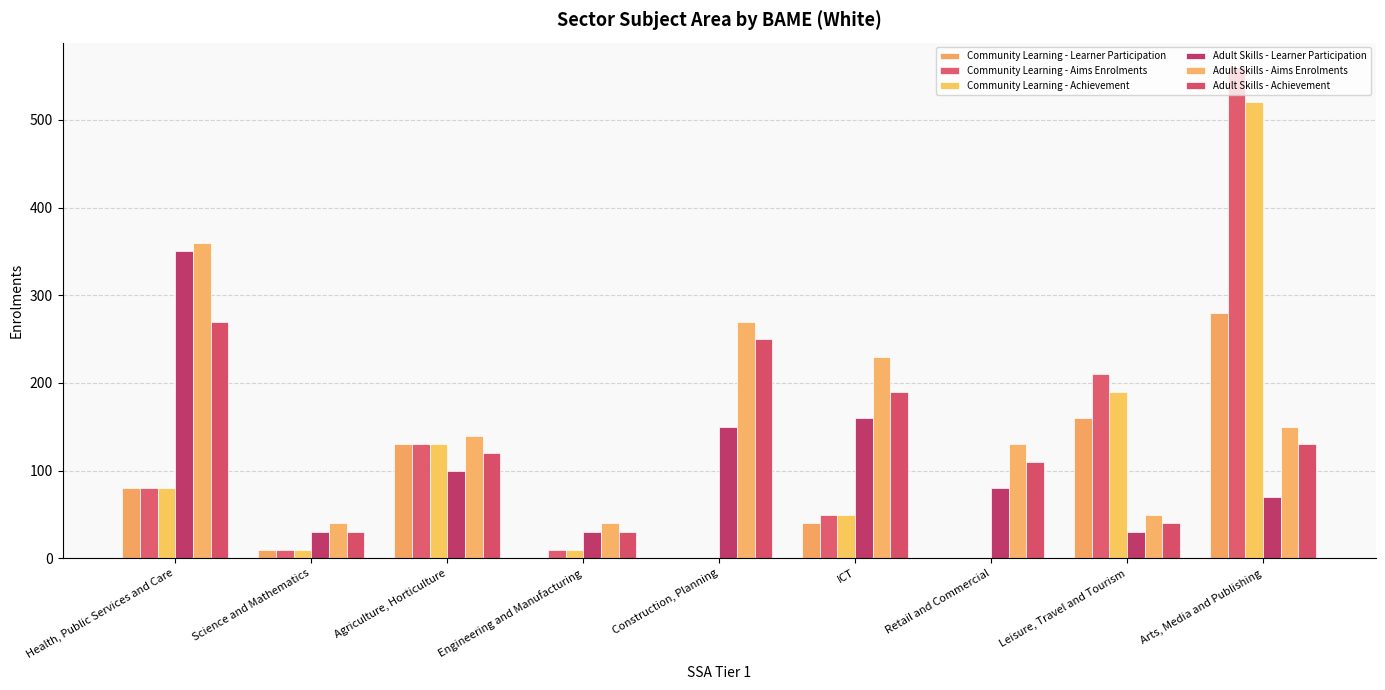

How many distinct data groups are displayed?

6